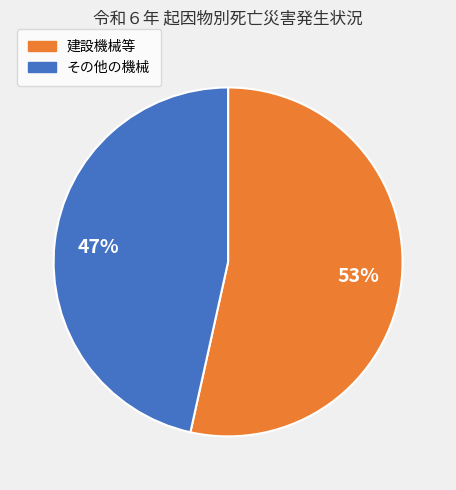

To the nearest percent, what is the average slice percentage?

50%